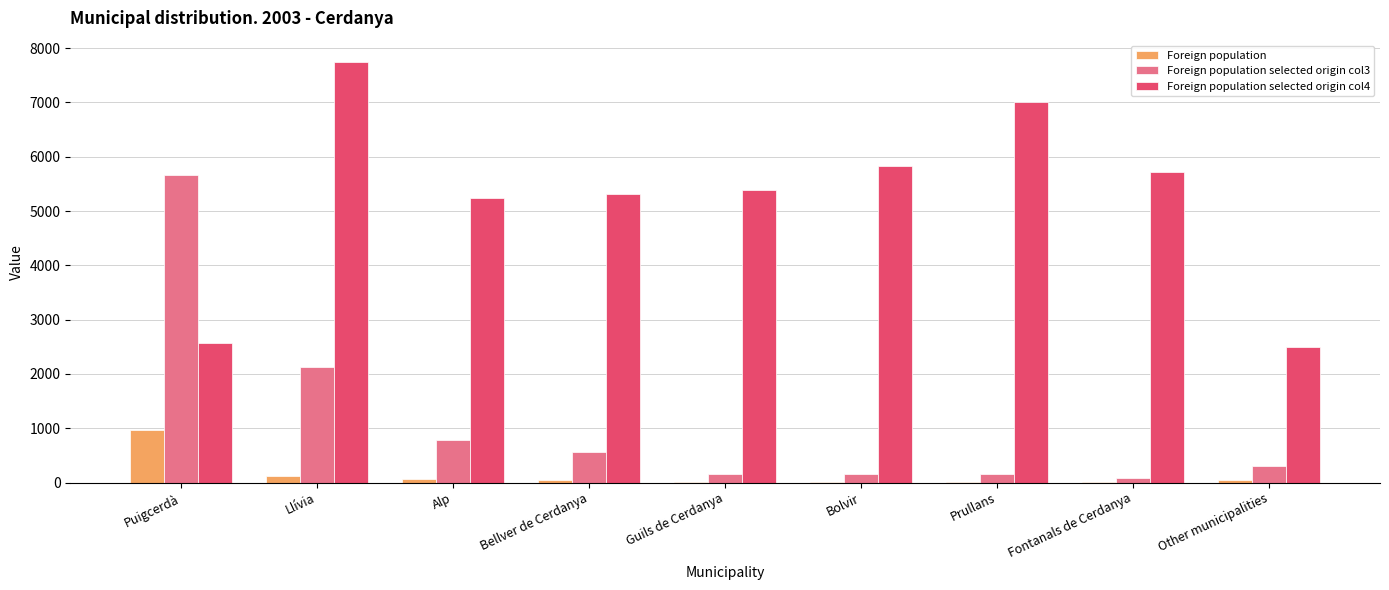

True or false: Foreign population selected origin col3 has a value of 5662 at Puigcerdà.

True